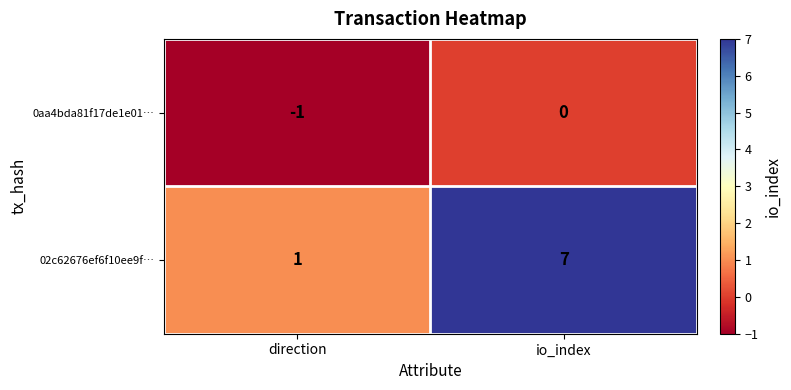

Between direction and io_index, which series saw the biggest shift?

02c62676ef6f10ee9f…